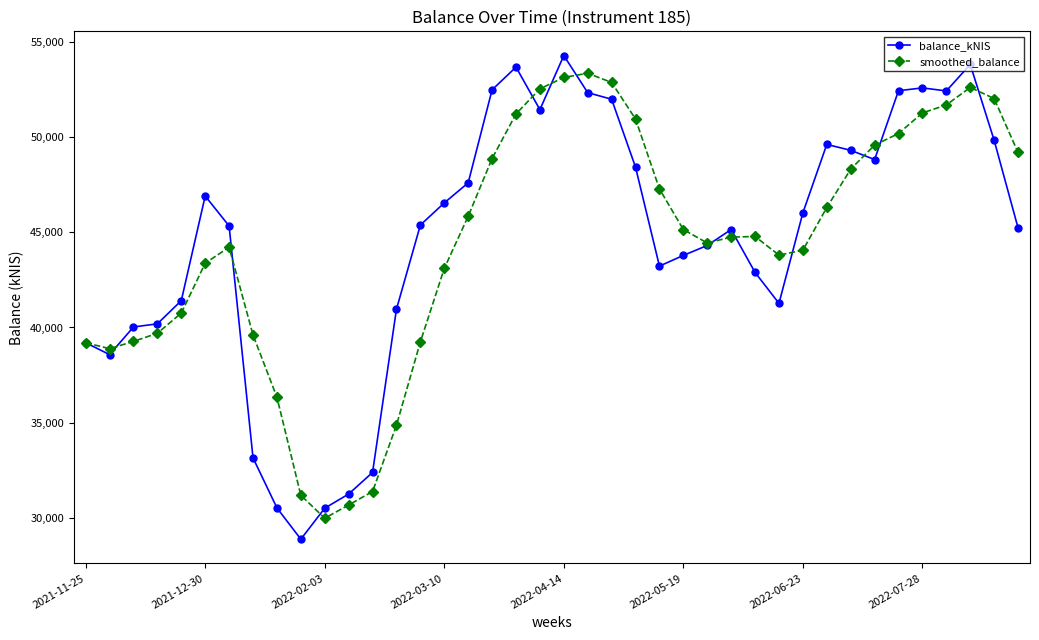

True or false: smoothed_balance has more than 2 interior local peaks.

True